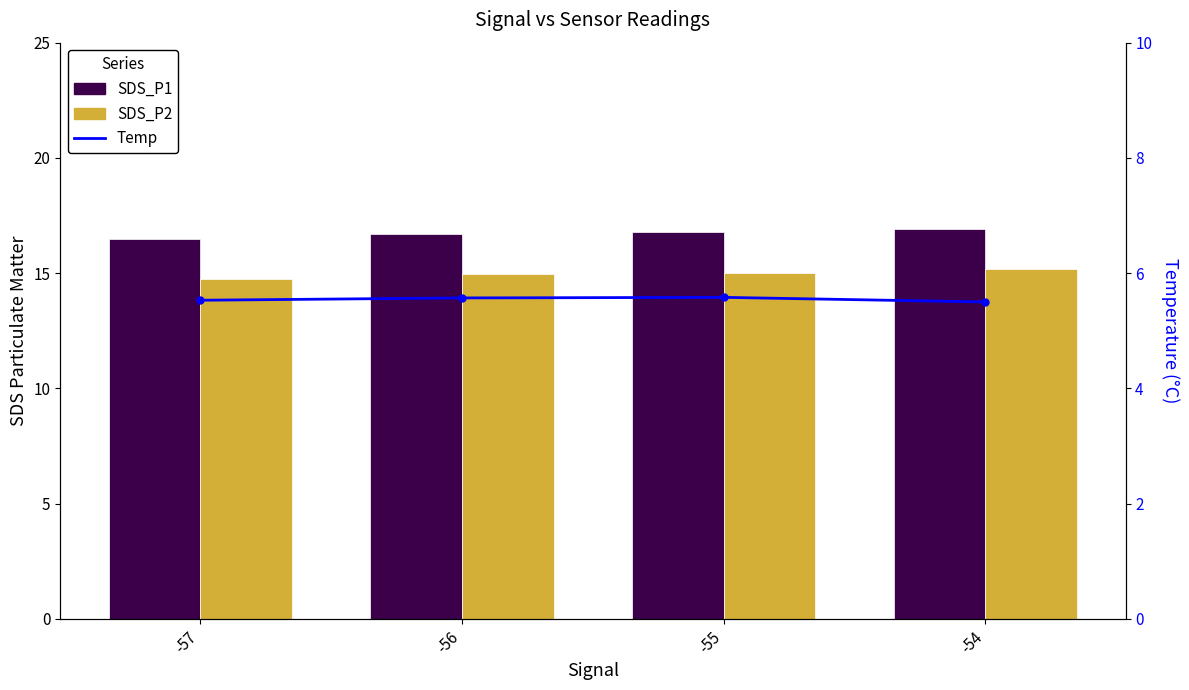

Is the value of SDS_P2 at -57 greater than the value of Temp at -57?

Yes